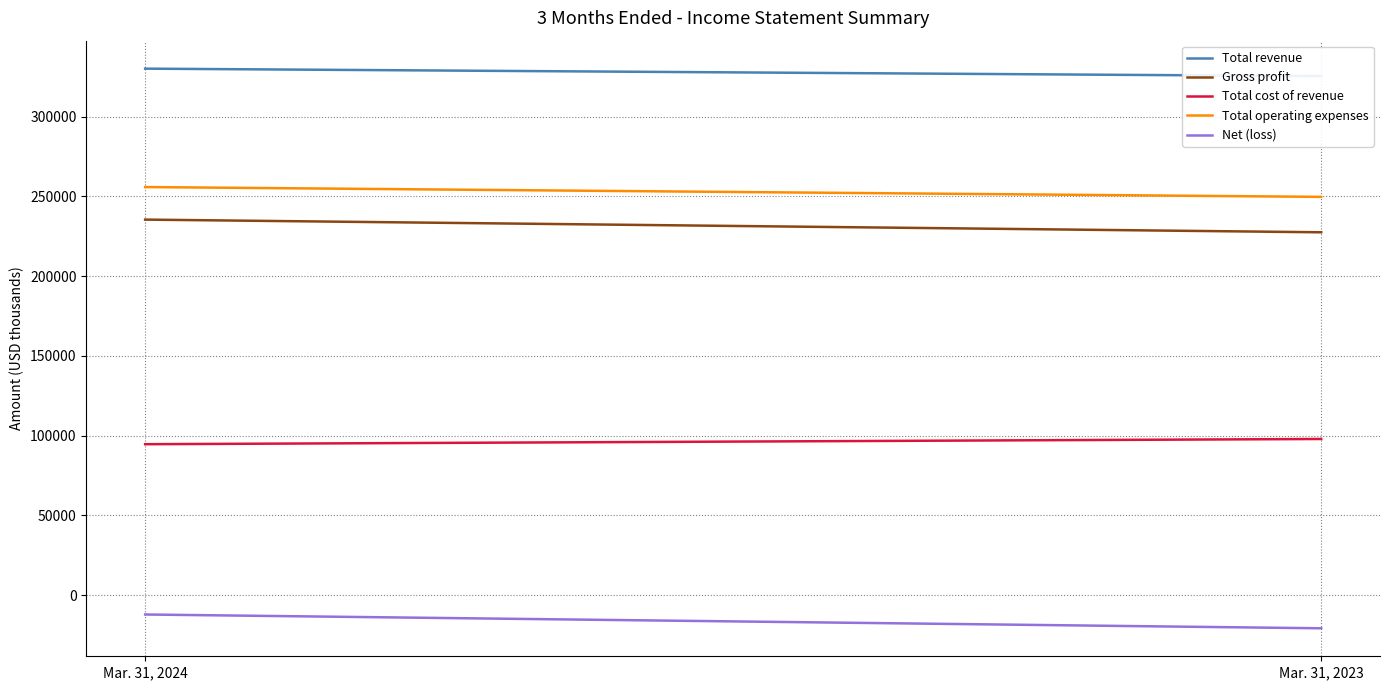

Which series has the largest total across all categories?

Total revenue